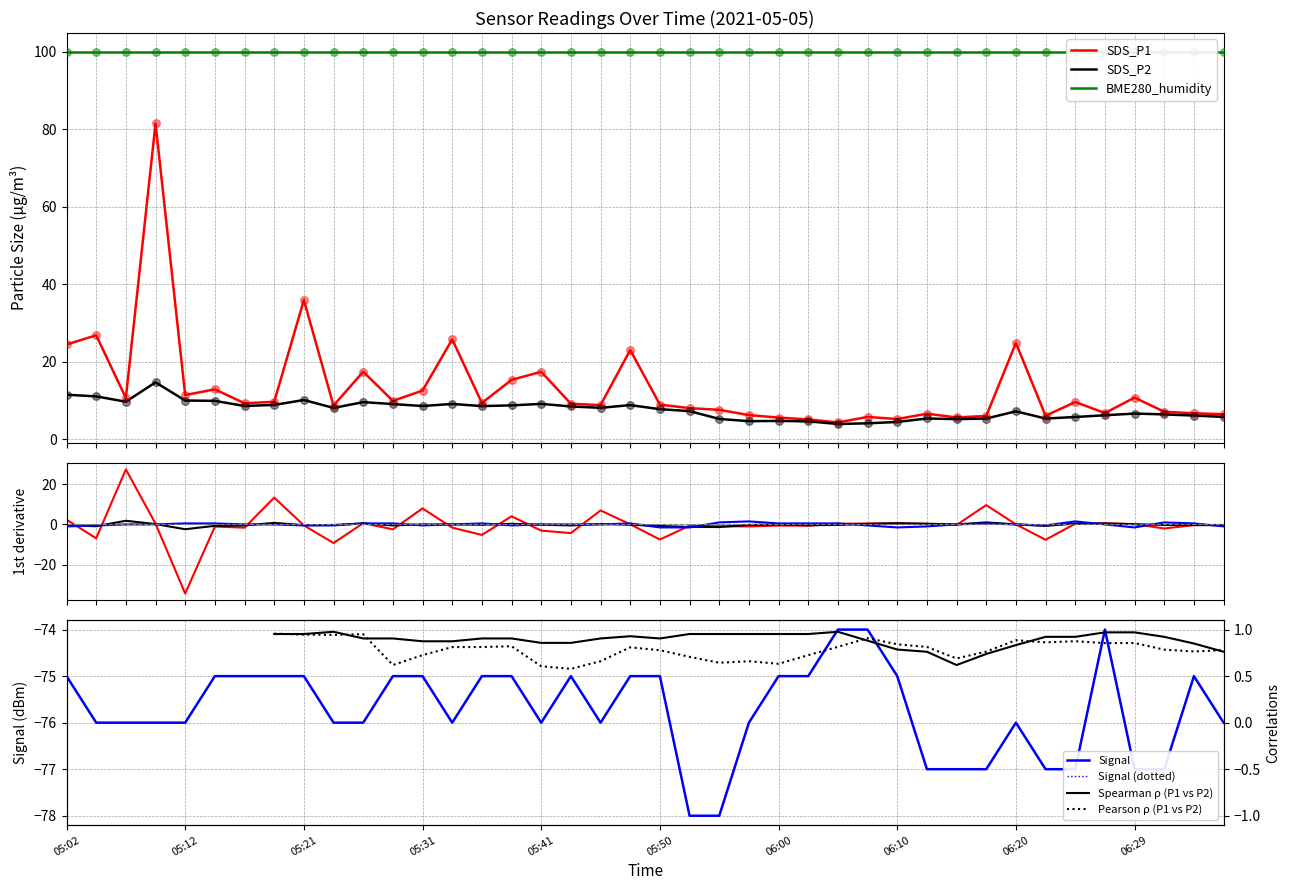

Which series has the largest total across all categories?

SDS_P1